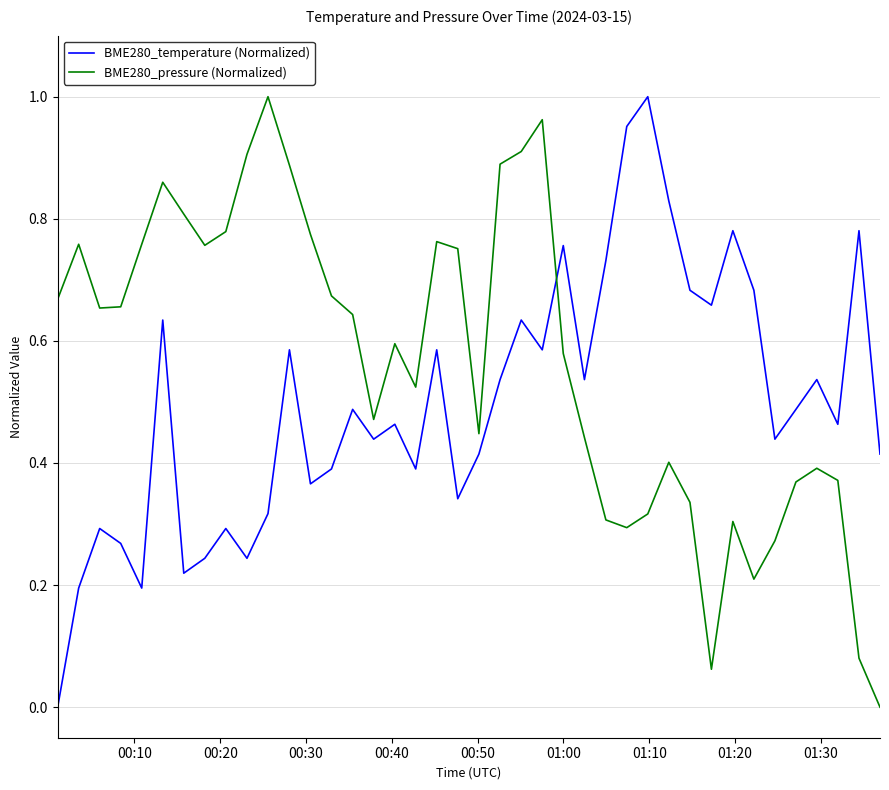

List the series in order of their overall mean, highest first.

BME280_pressure (Normalized), BME280_temperature (Normalized)